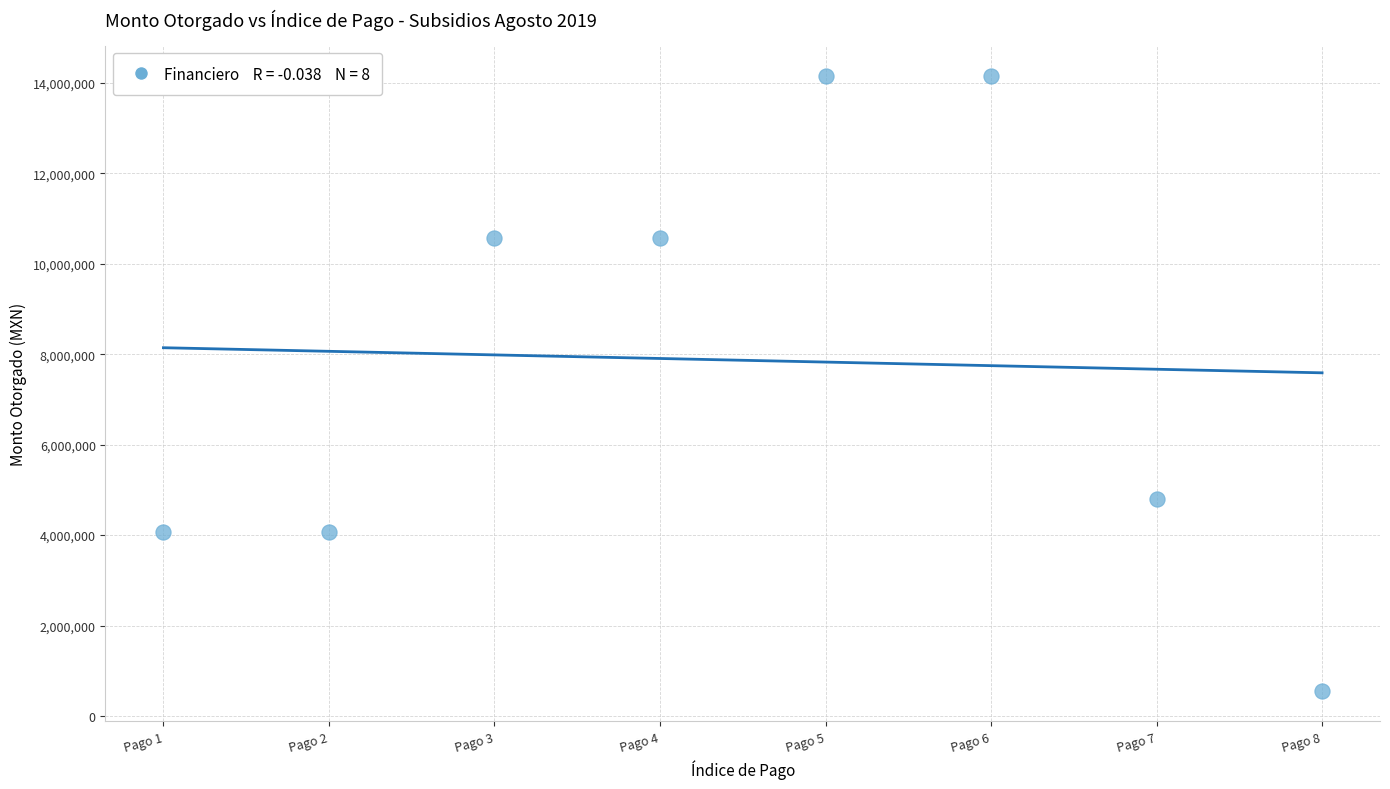

What Y value in the scatter plot is closest to 7353390?

4800000.0